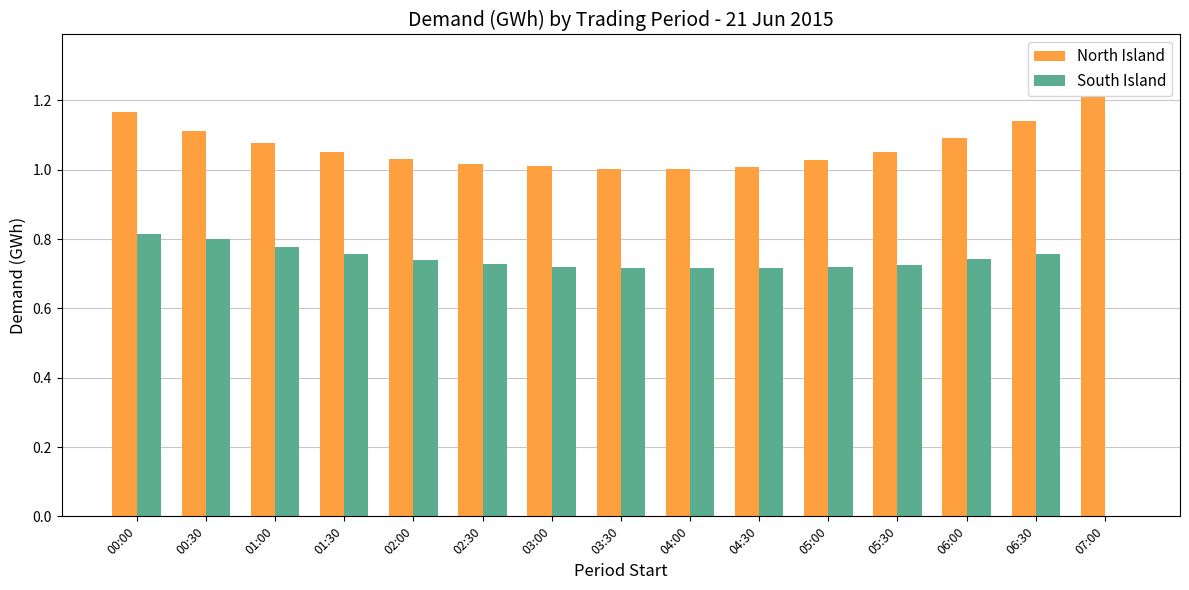

What is the total value across all series at 04:00?

1.7